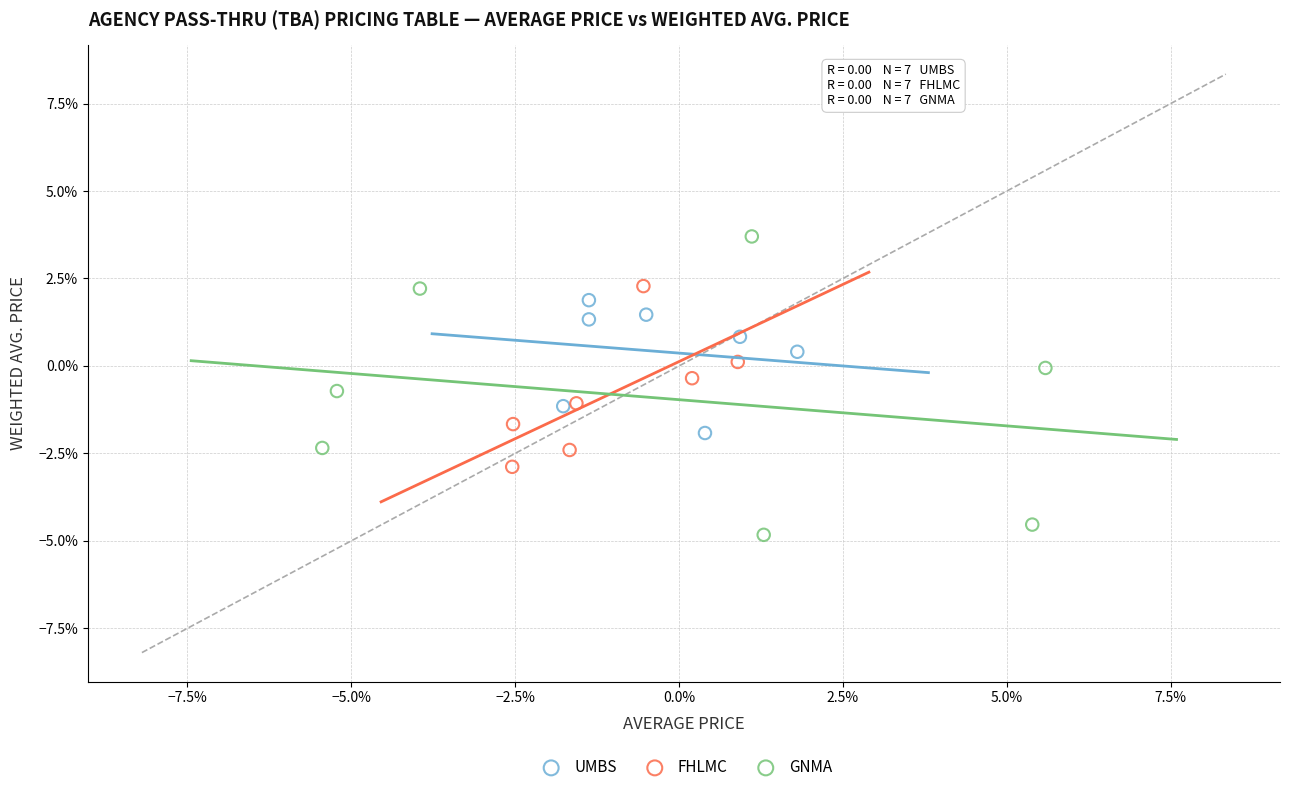

Which series reaches the minimum Y coordinate?

GNMA